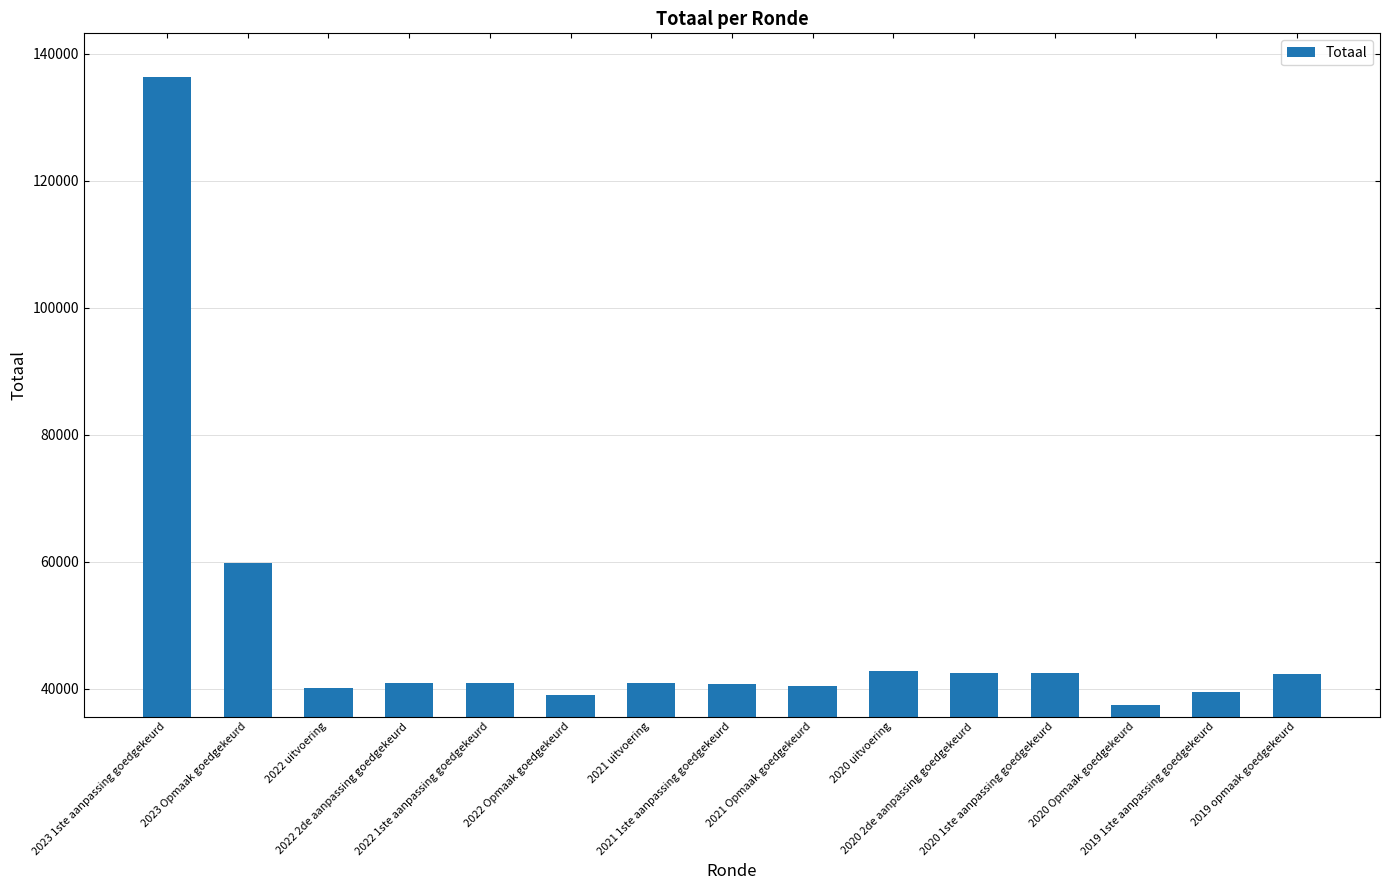

Does the chart contain stacked bars?

No